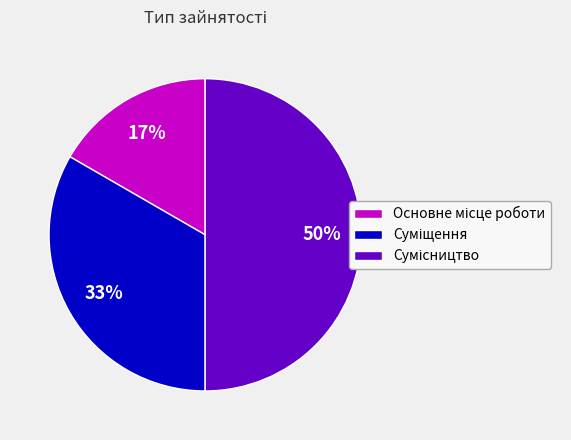

To the nearest percent, what is the average slice percentage?

33%